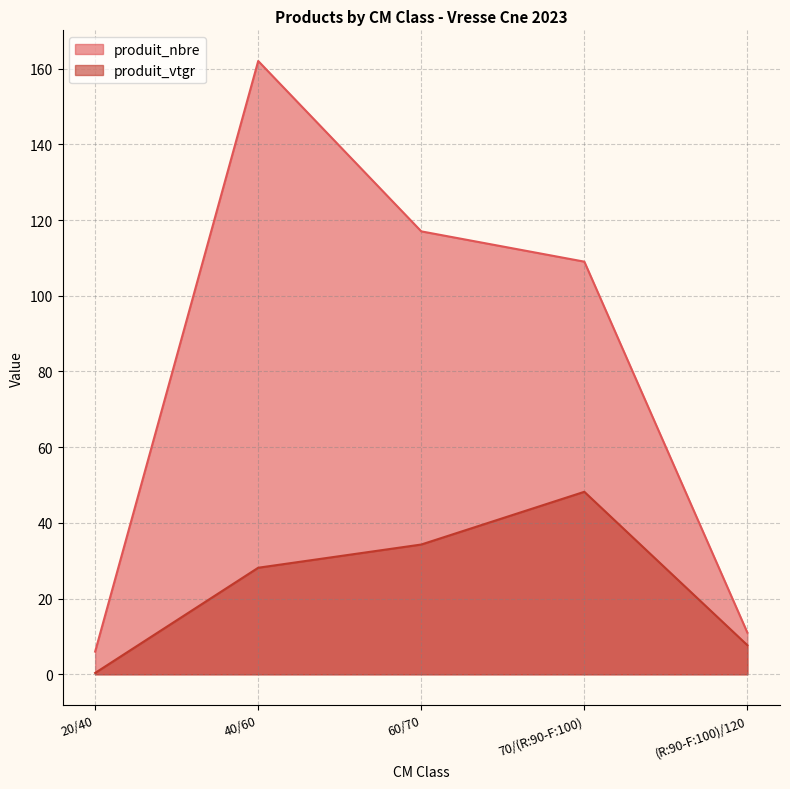

What is the difference between the maximum and minimum values in the produit_nbre series?

156.0